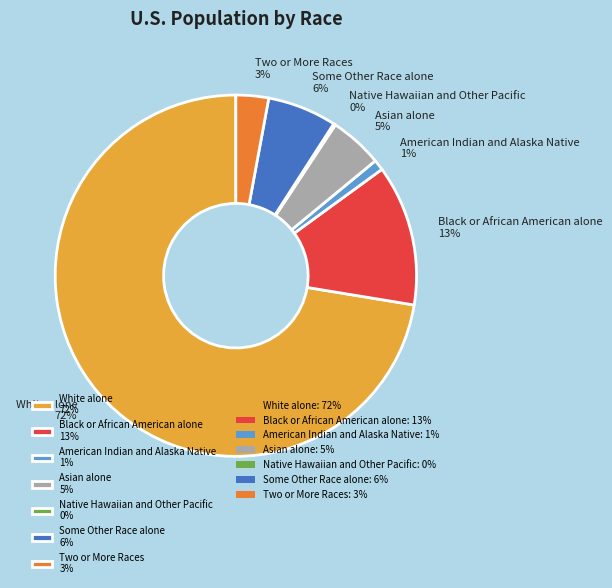

Which has a higher value, American Indian and Alaska Native or Black or African American alone?

Black or African American alone